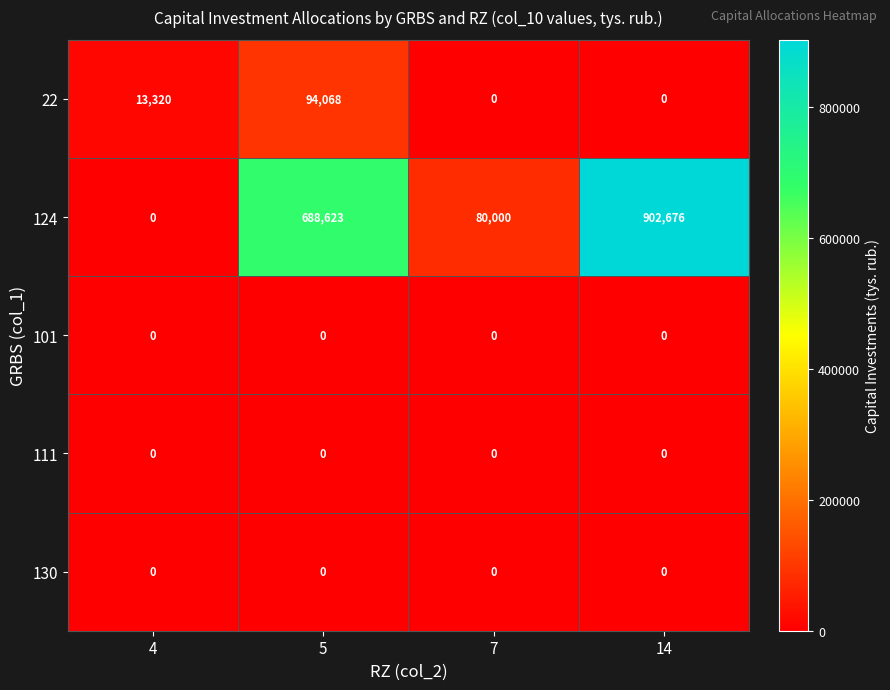

Which series has the largest range (max minus min)?

124